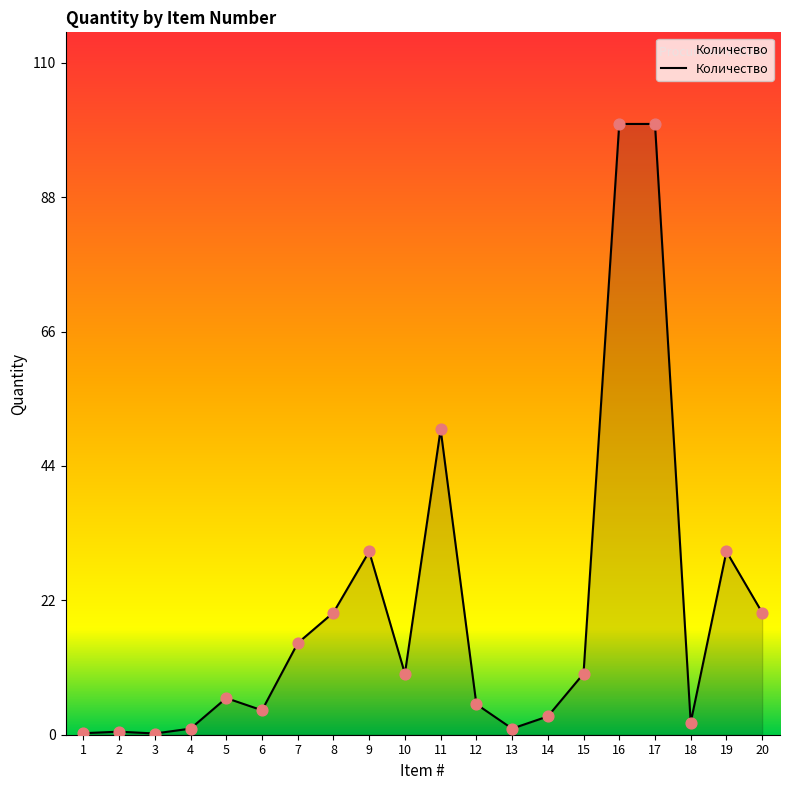

Approximately how many times larger is the value at 12 compared to 14?

1.7